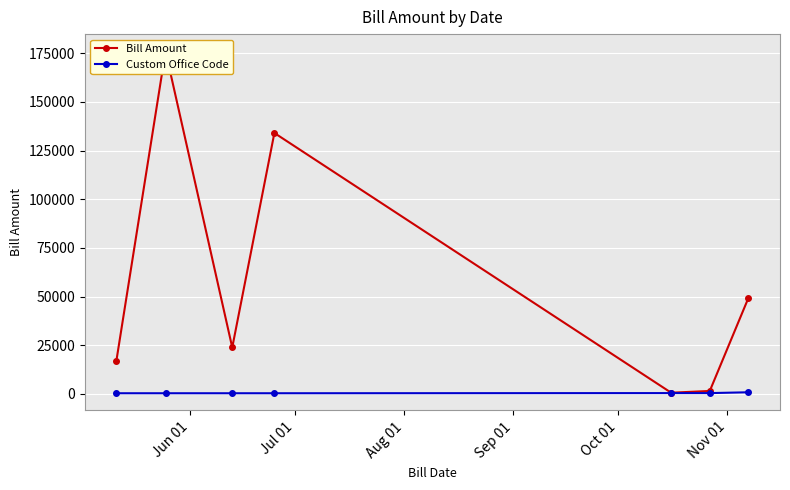

List the series in order of their overall mean, highest first.

Bill Amount, Custom Office Code